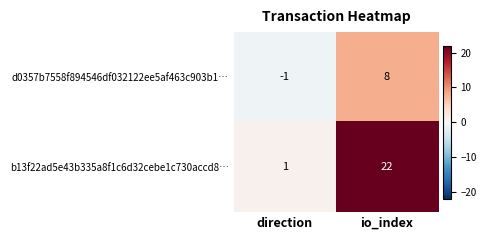

What is the difference between the maximum and minimum values in the d0357b7558f894546df032122ee5af463c903b1… series?

9